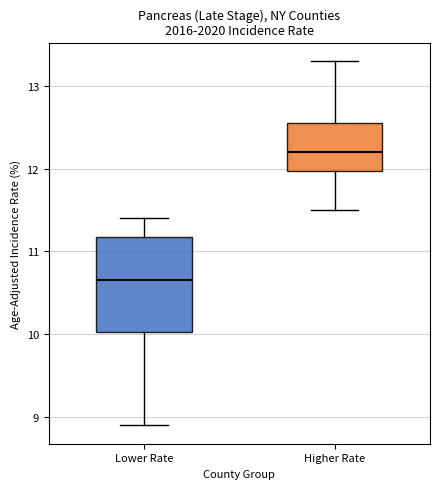

Reading left to right, read every box against the y-axis: the position of its median line, the range the box covers, and the ends of its whiskers. The values are not printed on the chart, so give them approximately, as read against the axis.

Lower Rate: median 10.7, box 10.0 to 11.2, whiskers 8.9 to 11.4
Higher Rate: median 12.2, box 12.0 to 12.6, whiskers 11.5 to 13.3